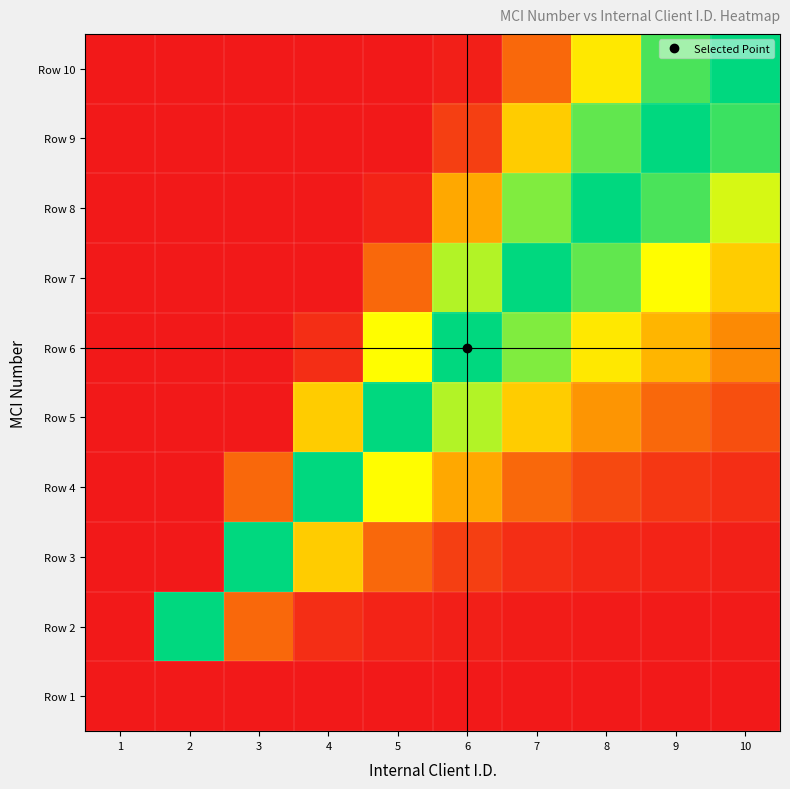

What is the maximum value shown in the chart?

1.0